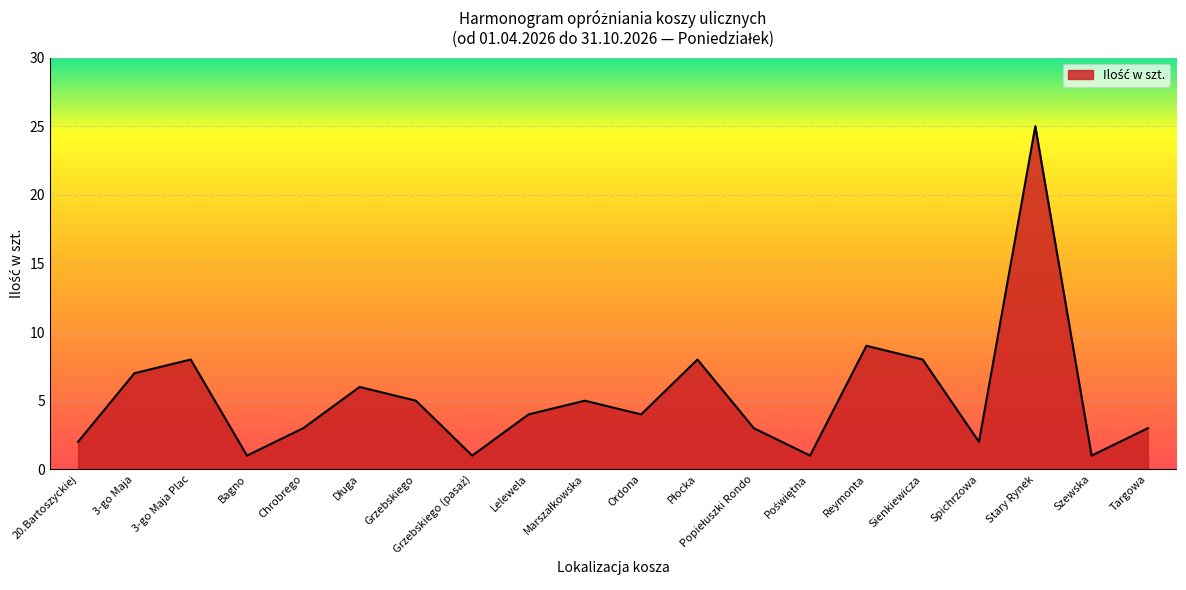

Does the chart display data point markers on the line(s)?

No